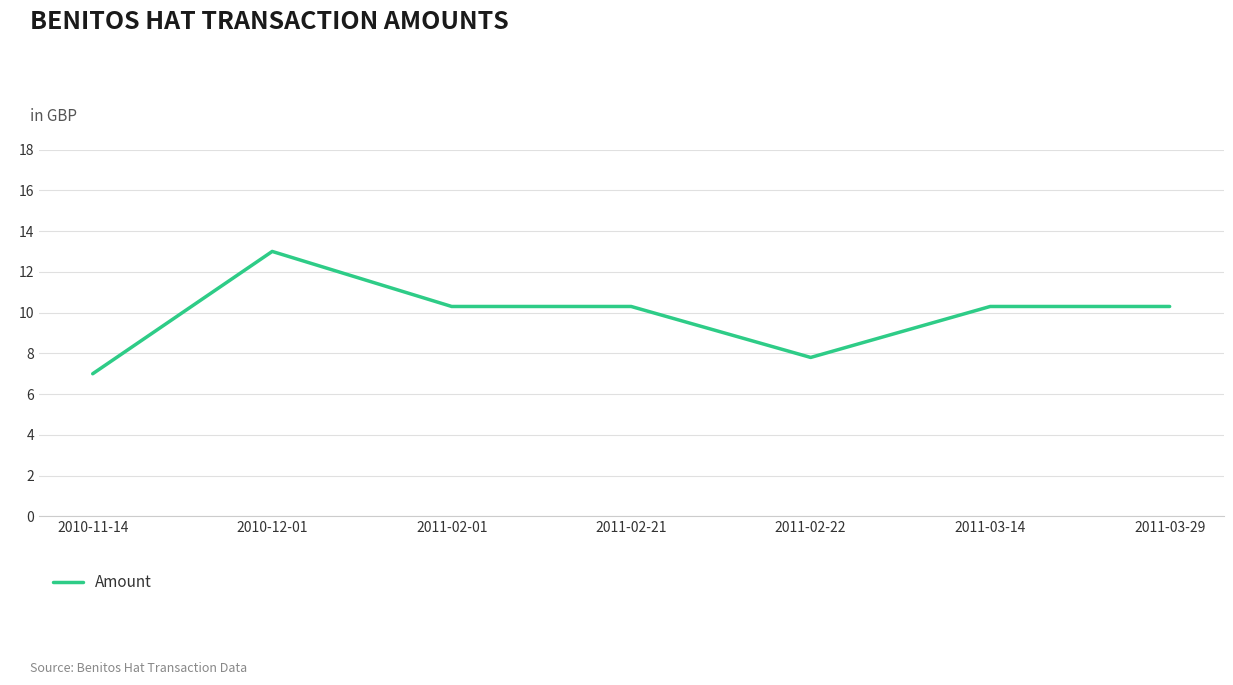

How many series are shown in this chart?

1